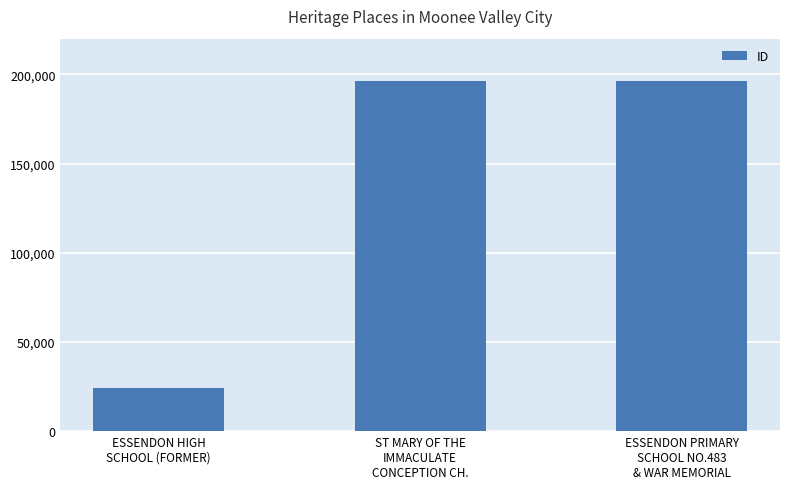

How many bars are there in total?

3